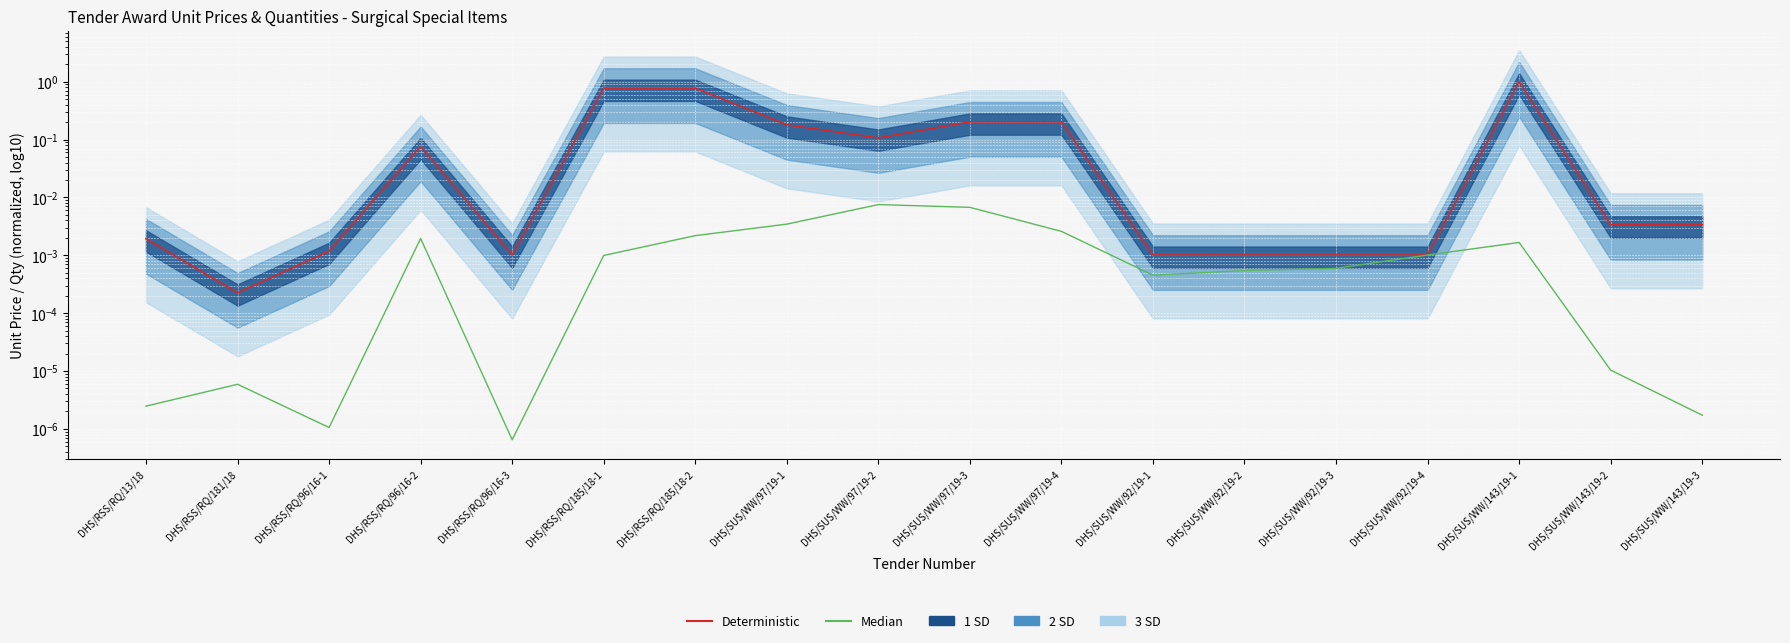

Count the number of categories in the chart.

18